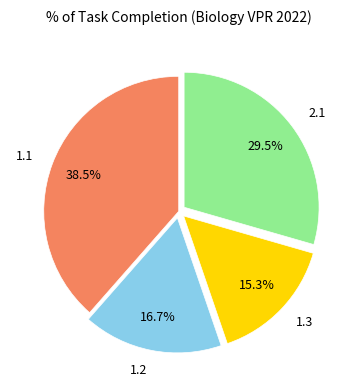

Approximately how many times larger is the value at 1.1 compared to 1.3?

2.5